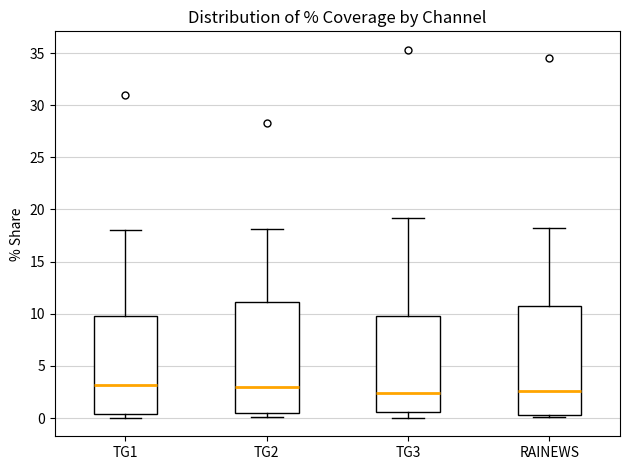

Reading left to right, transcribe this box plot: for each box, give where its median line is, the range the box spans, and where its two whiskers end, as read against the y-axis. The values are not printed on the chart, so give them approximately, as read against the axis.

TG1: median 3.0, box 0.5 to 10.0, whiskers 0.0 to 18.0
TG2: median 3.0, box 0.5 to 11.0, whiskers 0.0 to 18.0
TG3: median 2.5, box 0.5 to 10.0, whiskers 0.0 to 19.0
RAINEWS: median 2.5, box 0.5 to 10.5, whiskers 0.0 to 18.0